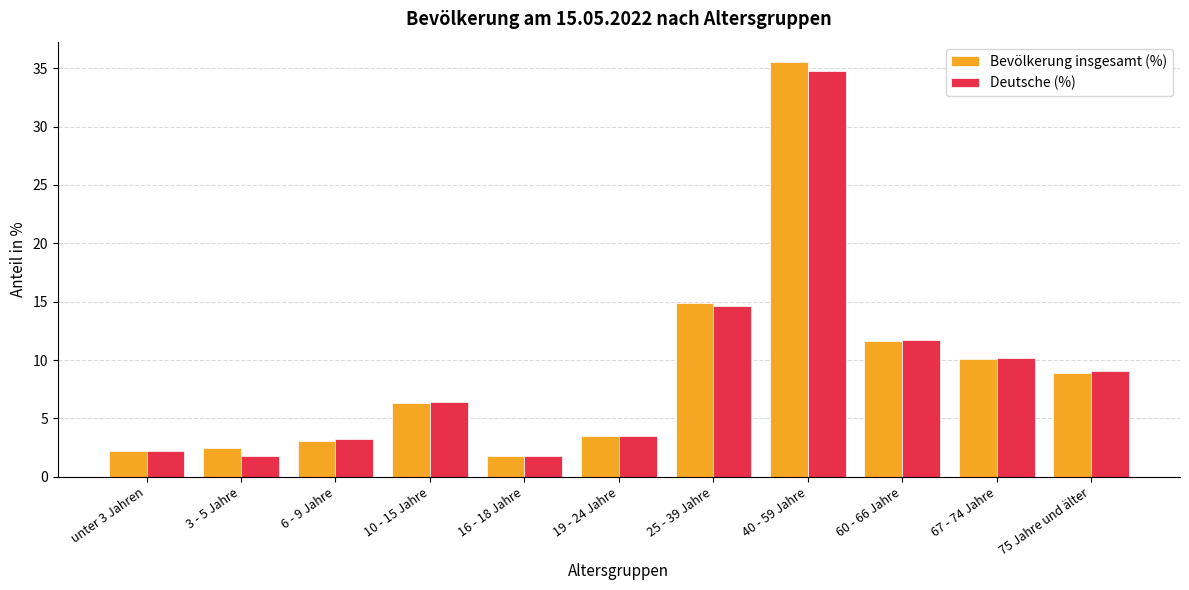

What is the average value of the Deutsche (%) series?

9.0